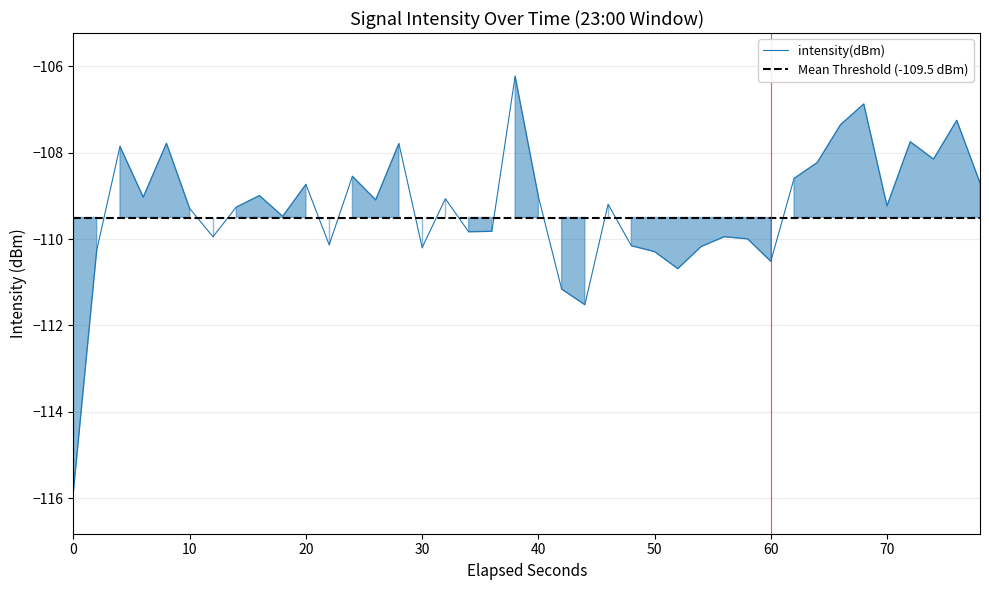

What is the minimum value for intensity(dBm)?

-115.8